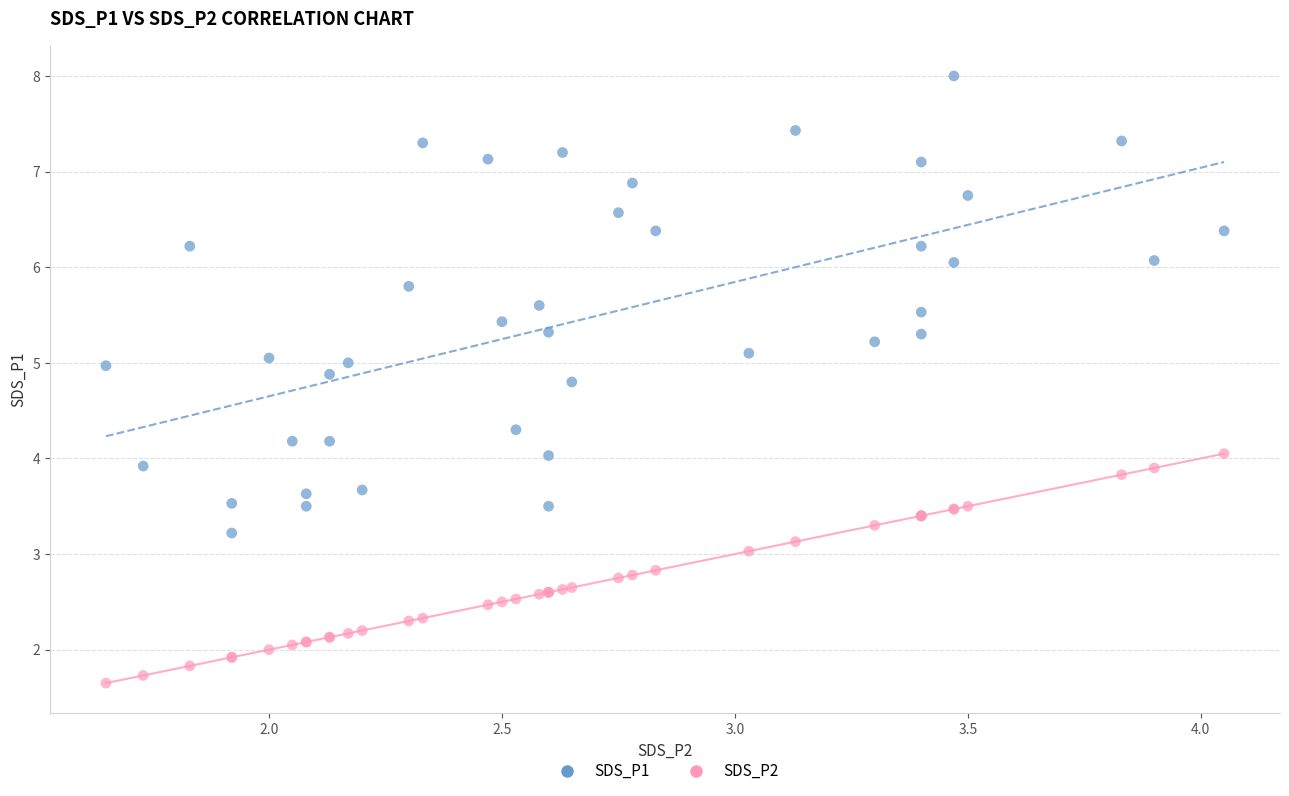

What are all the series names shown in the legend?

SDS_P1, SDS_P2